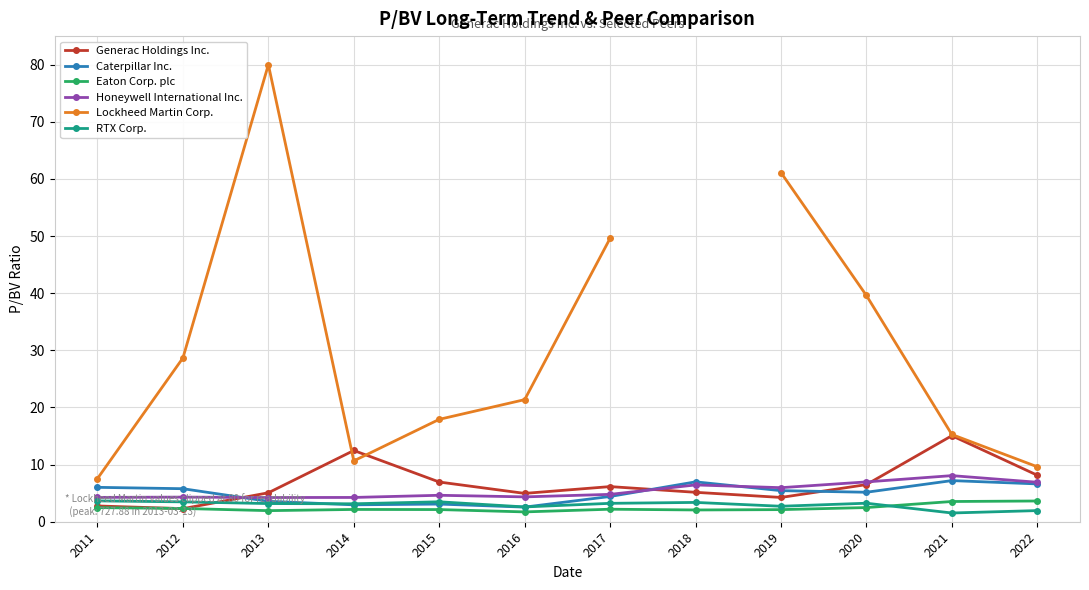

Where do Generac Holdings Inc. and Honeywell International Inc. first cross each other?

2012 and 2013